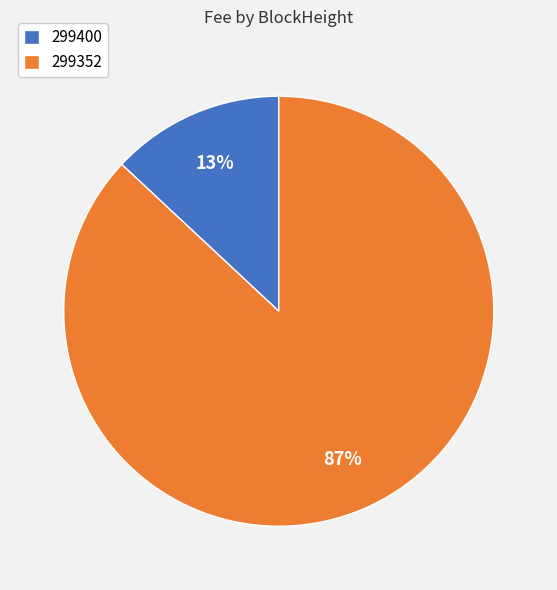

Which has a higher value, 299400 or 299352?

299352